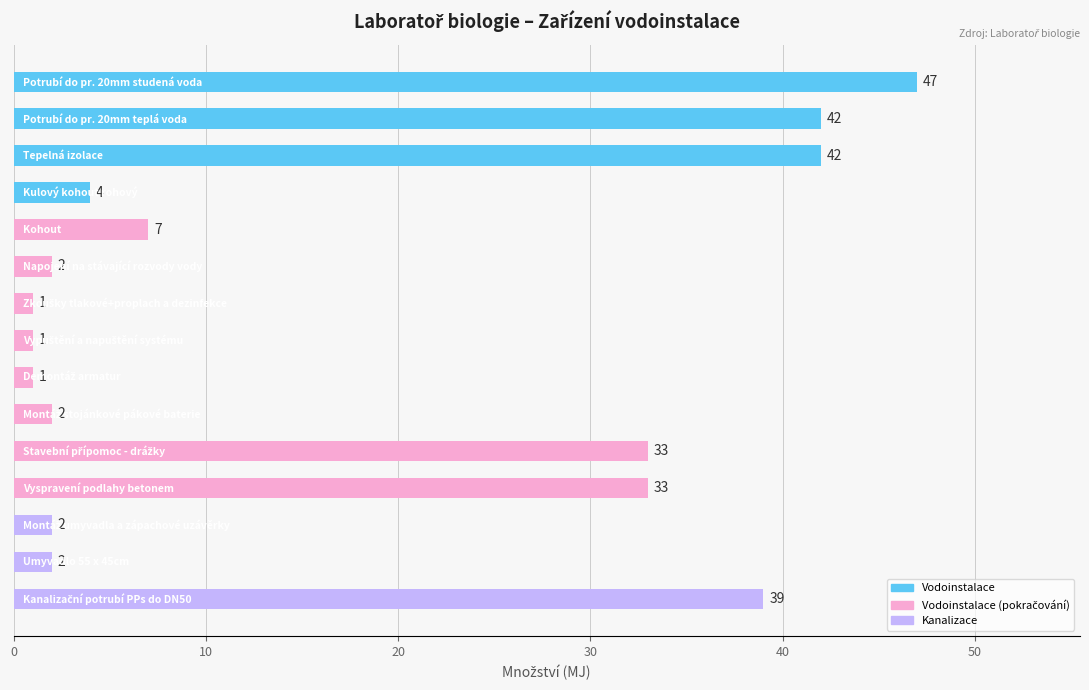

What is the difference between the second highest and second lowest values?

41